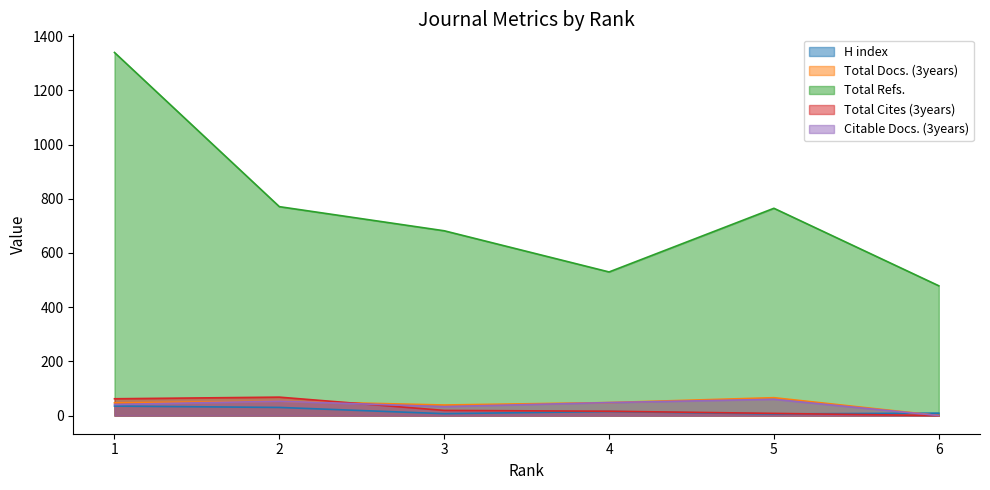

What is the value of the H index point at the 5th from the left?

6